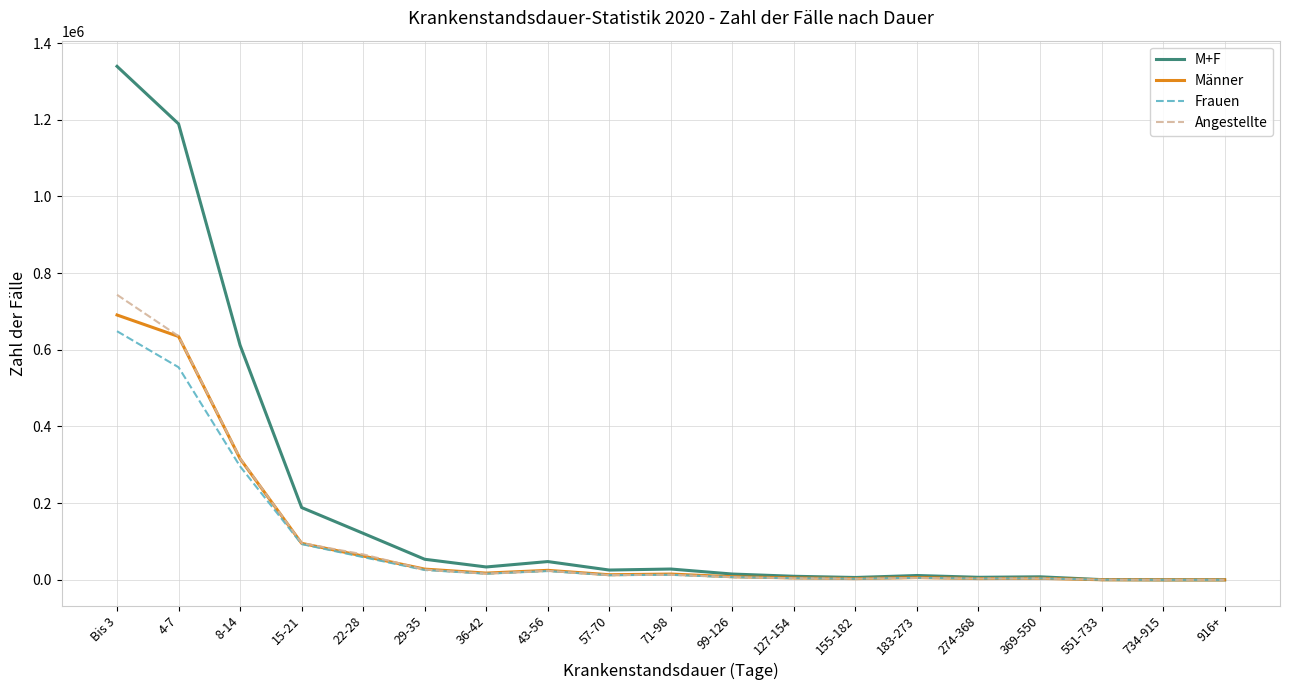

How many lines are shown in the chart?

4